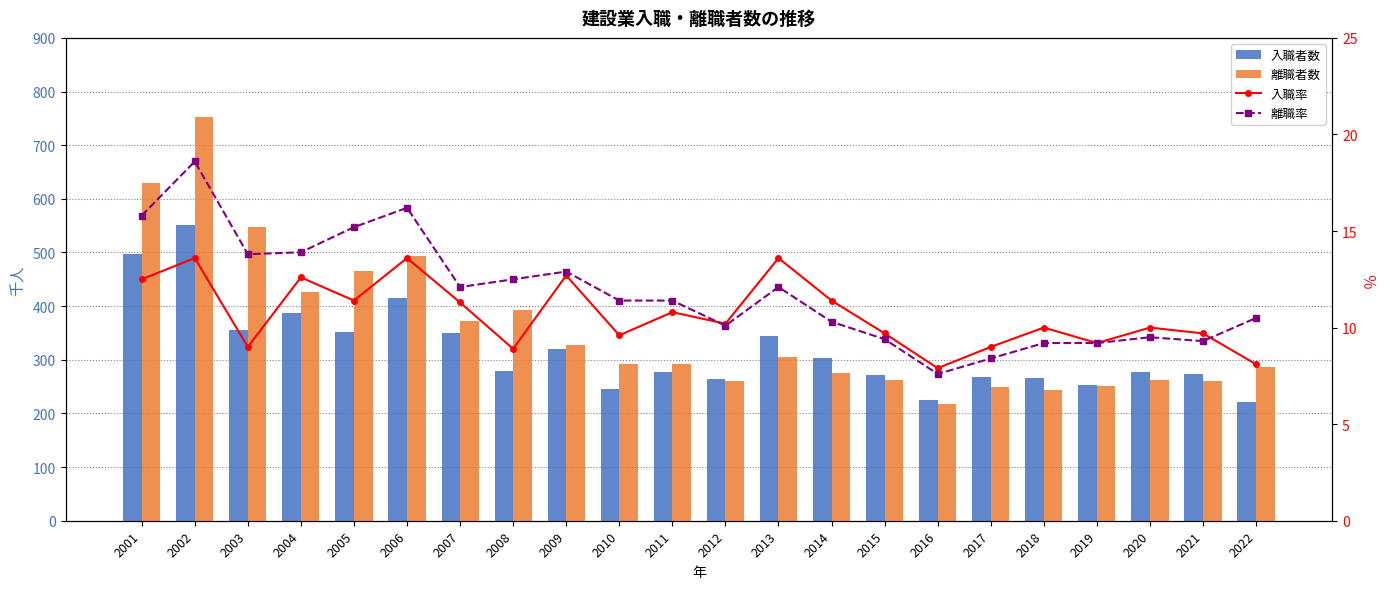

At 2001, list the series in order from smallest to largest.

入職率, 離職率, 入職者数, 離職者数